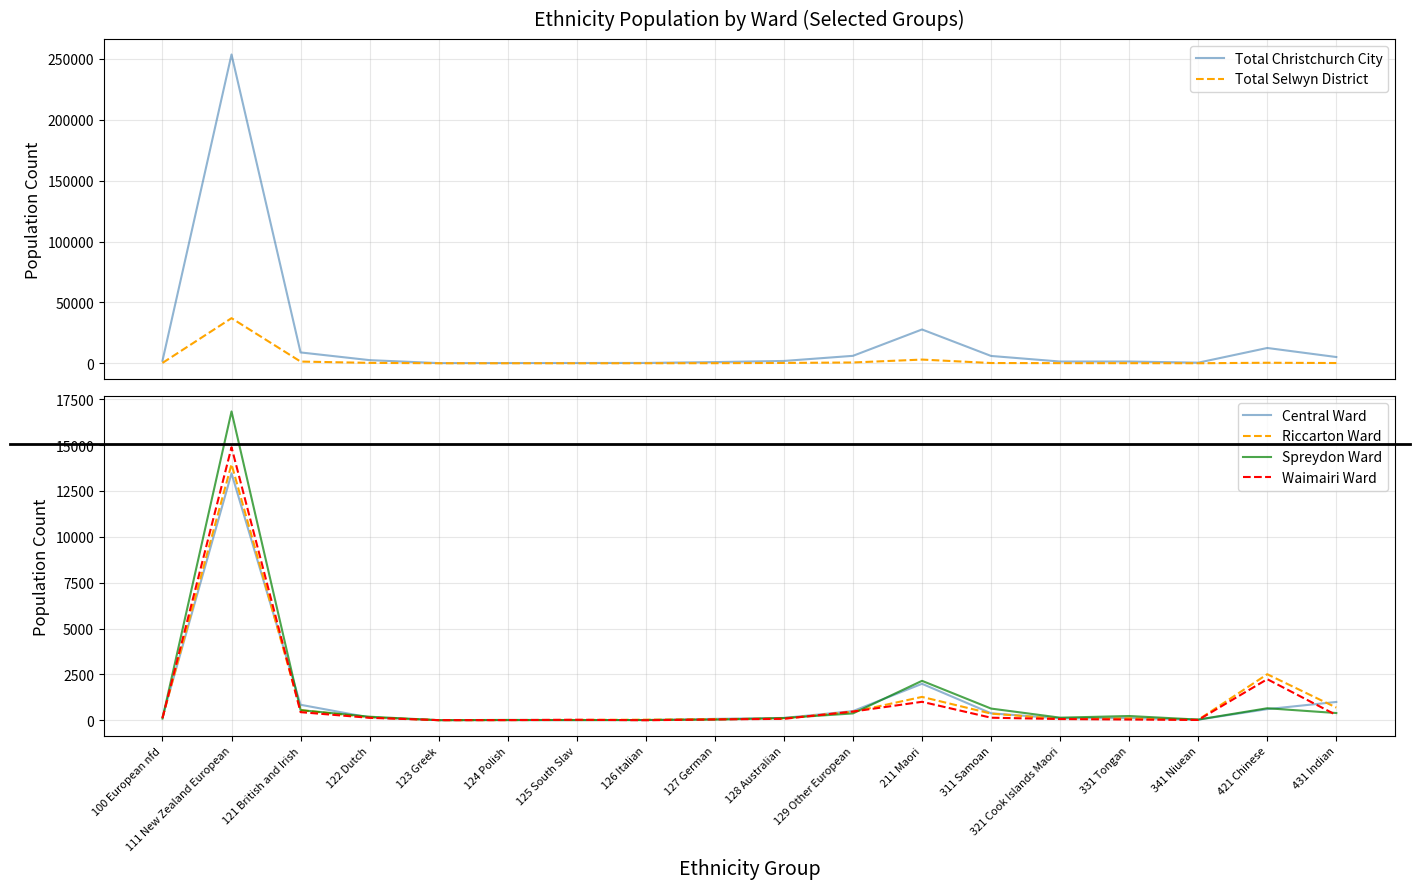

Is it true that Waimairi Ward equals 14 at 341 Niuean?

False